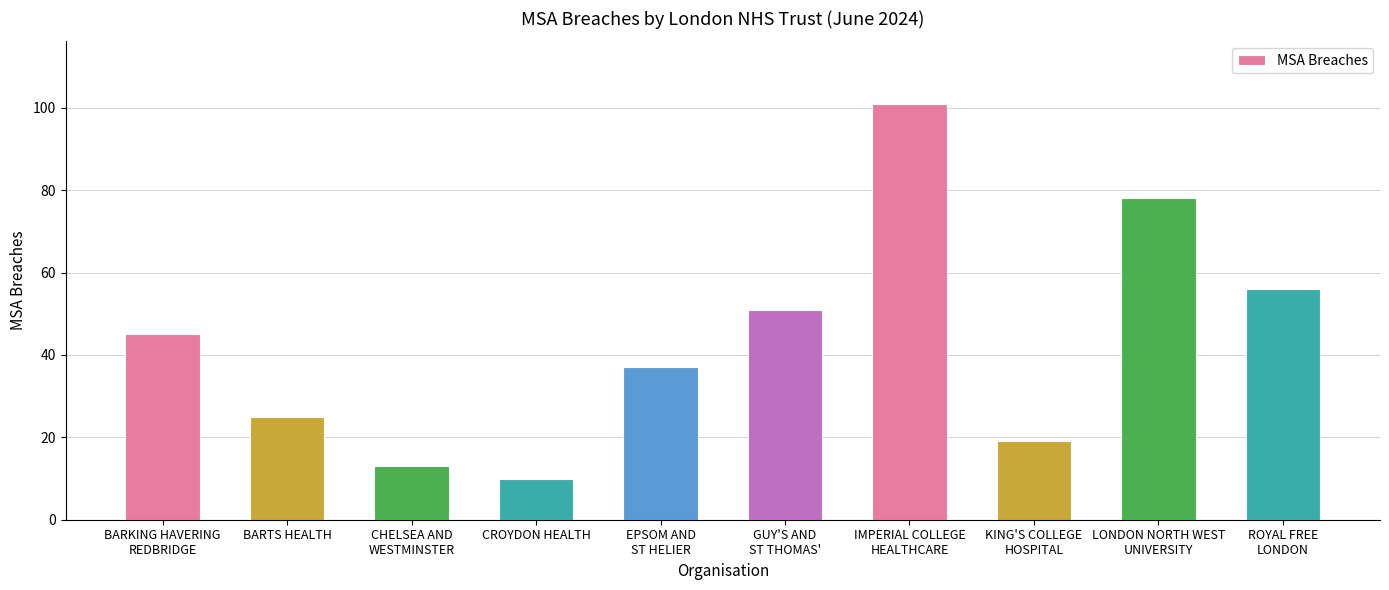

List the labels in order of value, largest first.

IMPERIAL COLLEGE
HEALTHCARE, LONDON NORTH WEST
UNIVERSITY, ROYAL FREE
LONDON, GUY'S AND
ST THOMAS', BARKING HAVERING
REDBRIDGE, EPSOM AND
ST HELIER, BARTS HEALTH, KING'S COLLEGE
HOSPITAL, CHELSEA AND
WESTMINSTER, CROYDON HEALTH